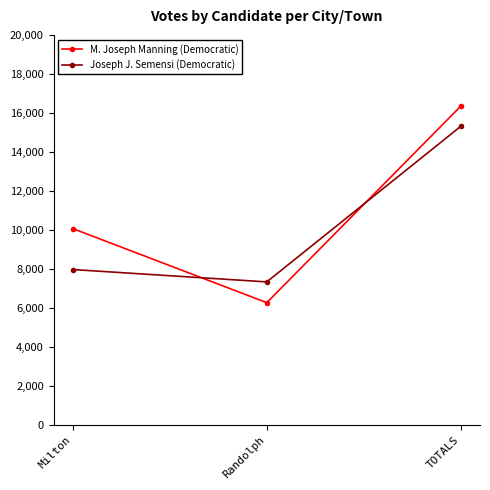

Which category has the lowest value in the Joseph J. Semensi (Democratic) series?

Randolph